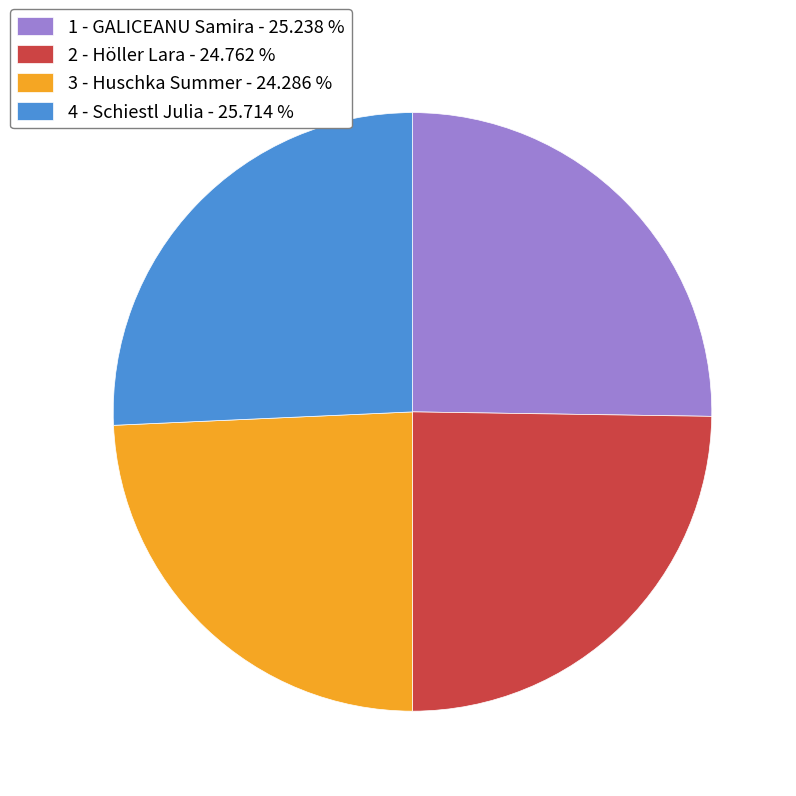

Is the sum of 3 - Huschka Summer and 2 - Höller Lara greater than half?

No